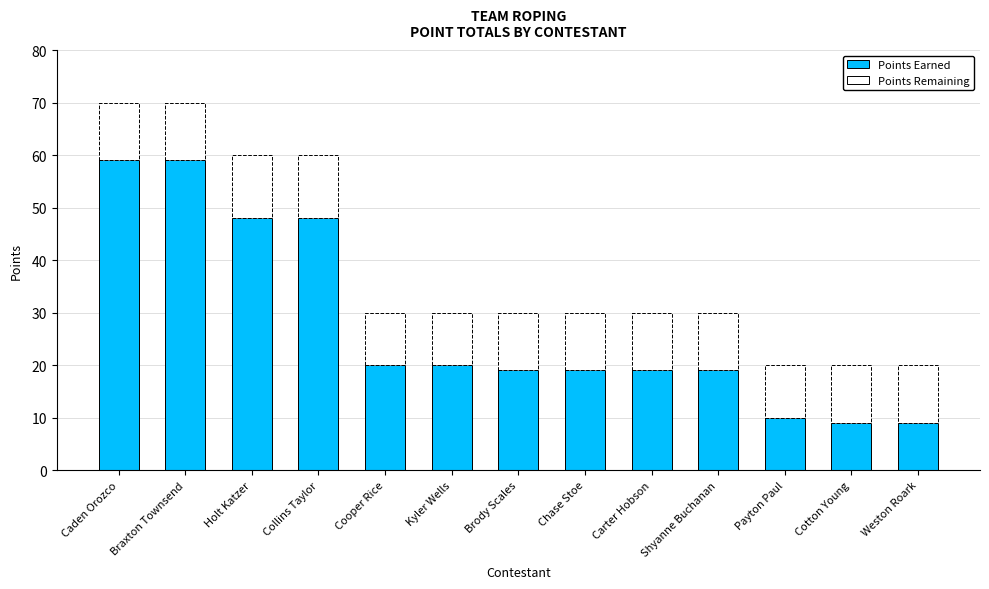

Are the bars grouped side by side (vs. stacked)?

No